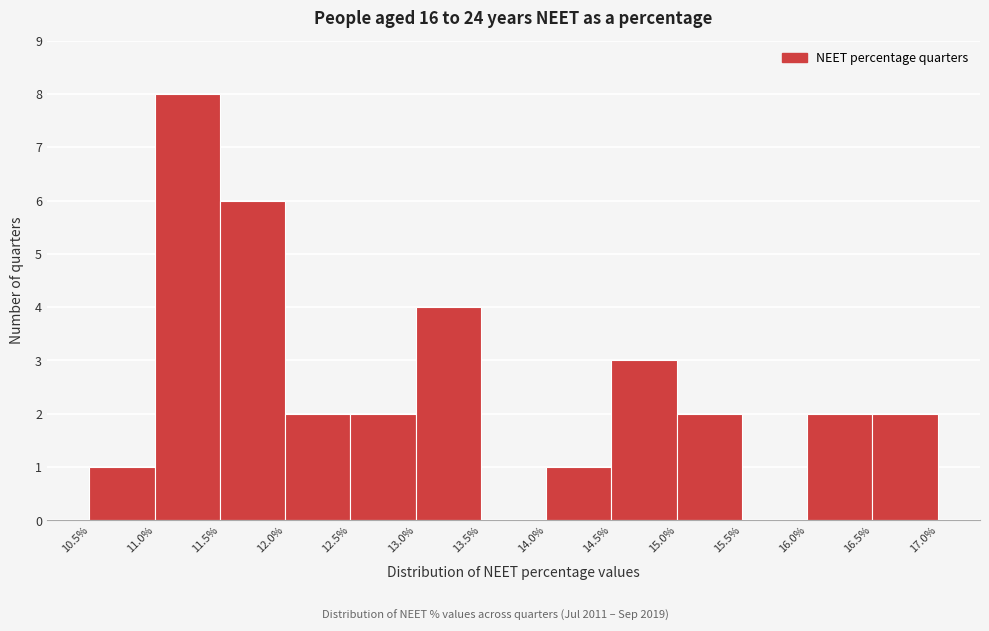

Reading left to right, list every bar in this chart as the range it spans on the x-axis followed by its height. The values are not printed on the chart, so give them approximately, as read against the axis.

10.5% to 11.0%: 1
11.0% to 11.5%: 8
11.5% to 12.0%: 6
12.0% to 12.5%: 2
12.5% to 13.0%: 2
13.0% to 13.5%: 4
13.5% to 14.0%: 0
14.0% to 14.5%: 1
14.5% to 15.0%: 3
15.0% to 15.5%: 2
15.5% to 16.0%: 0
16.0% to 16.5%: 2
16.5% to 17.0%: 2